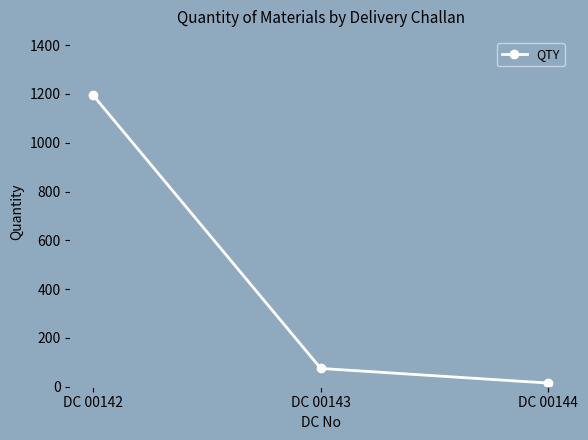

Where is the data nearest to the value 605?

DC 00143